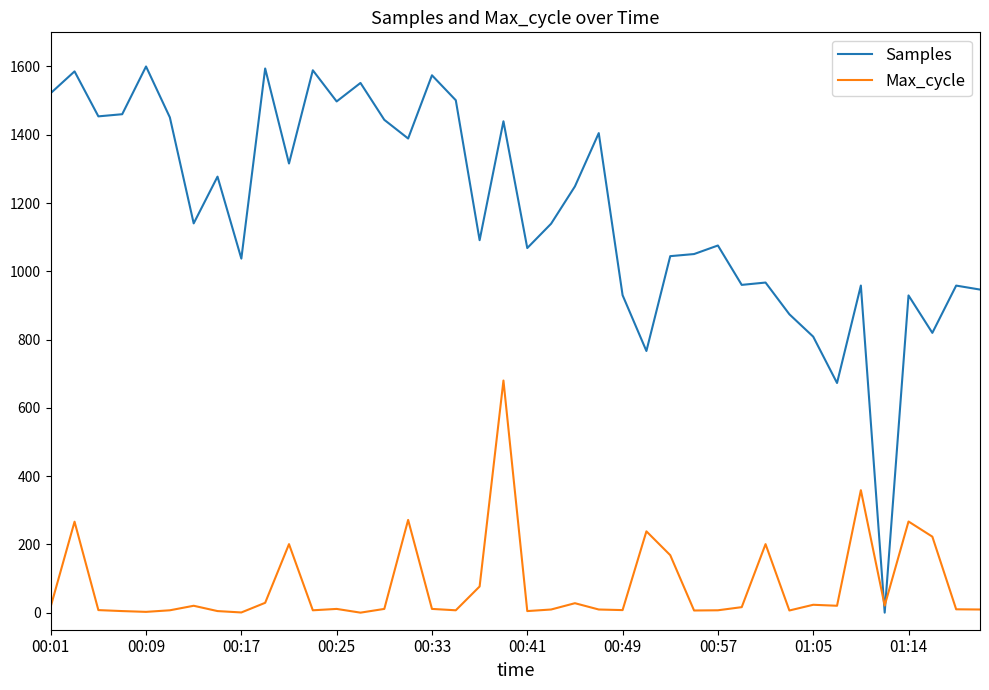

How many lines are shown in the chart?

2